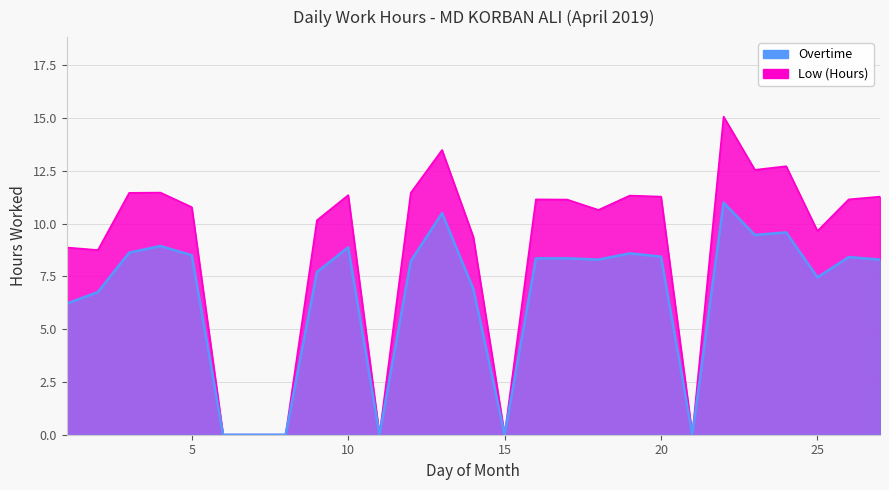

What is the average value?

8.7